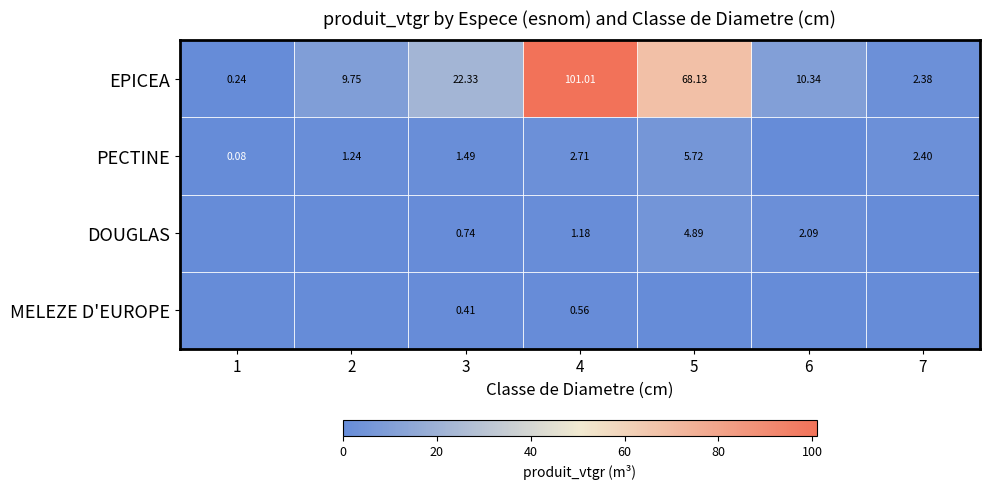

Which category has the lowest value across all series?

6